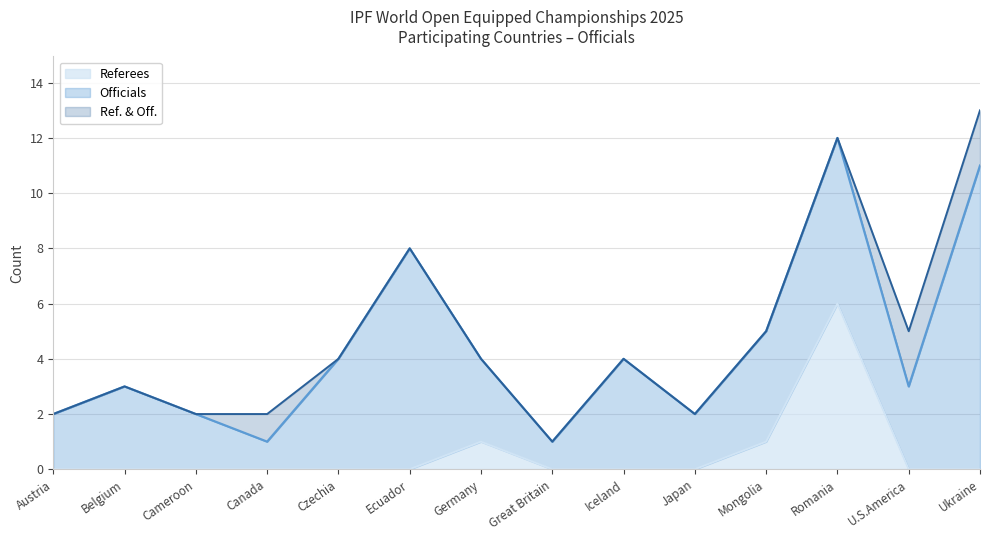

What is the greatest value displayed?

11